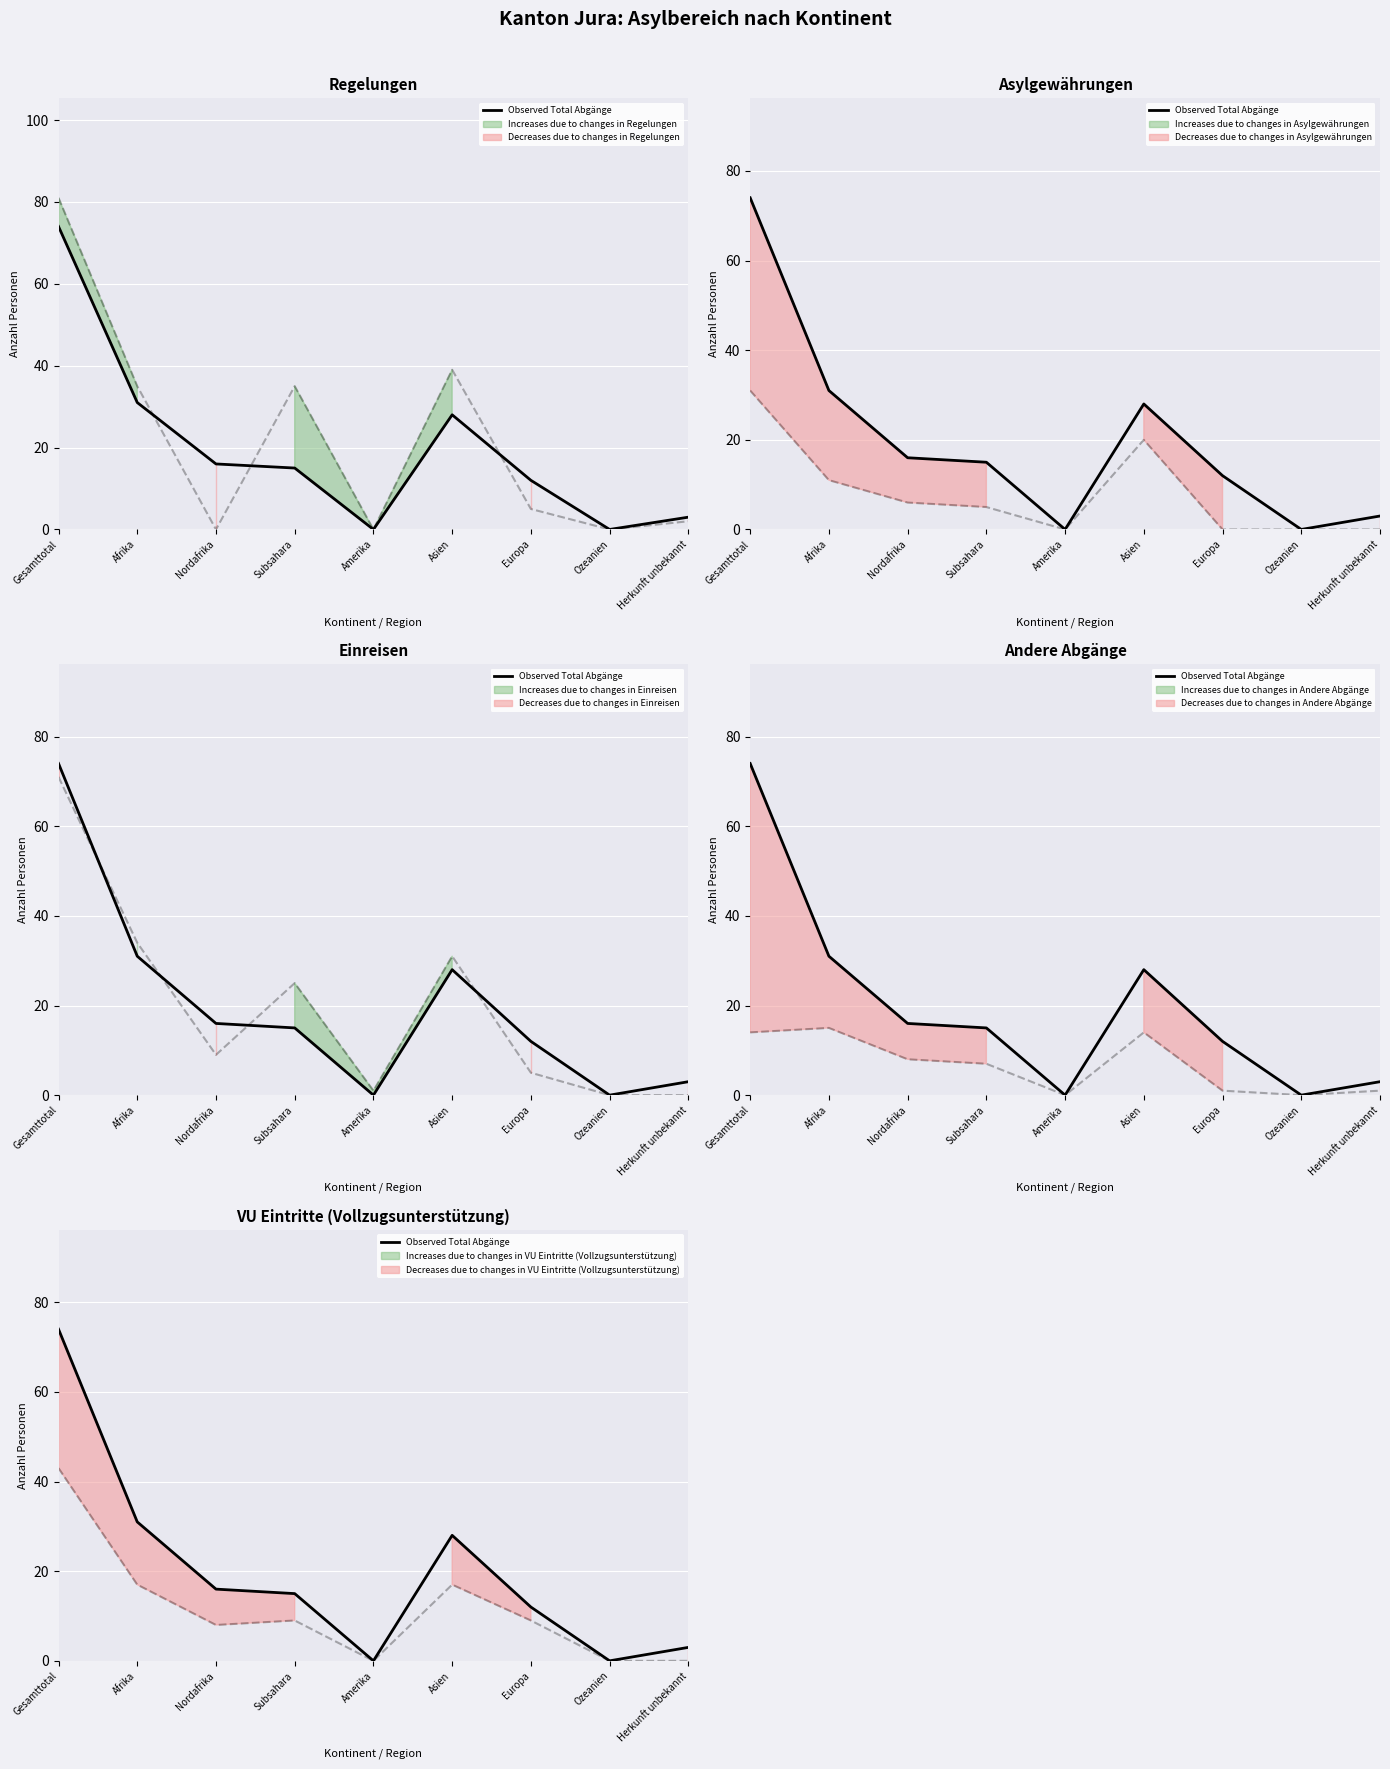

Where is the data nearest to the value 37?

Afrika